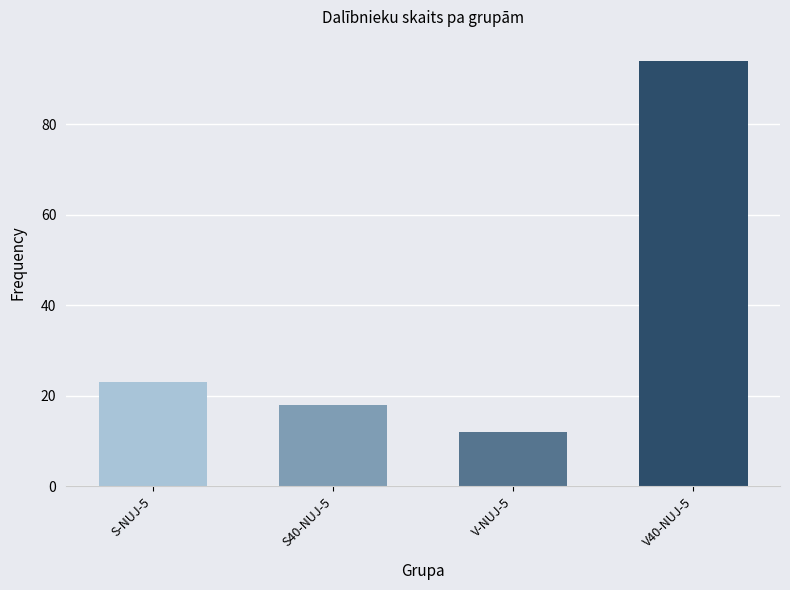

What is the maximum value shown in the chart?

94